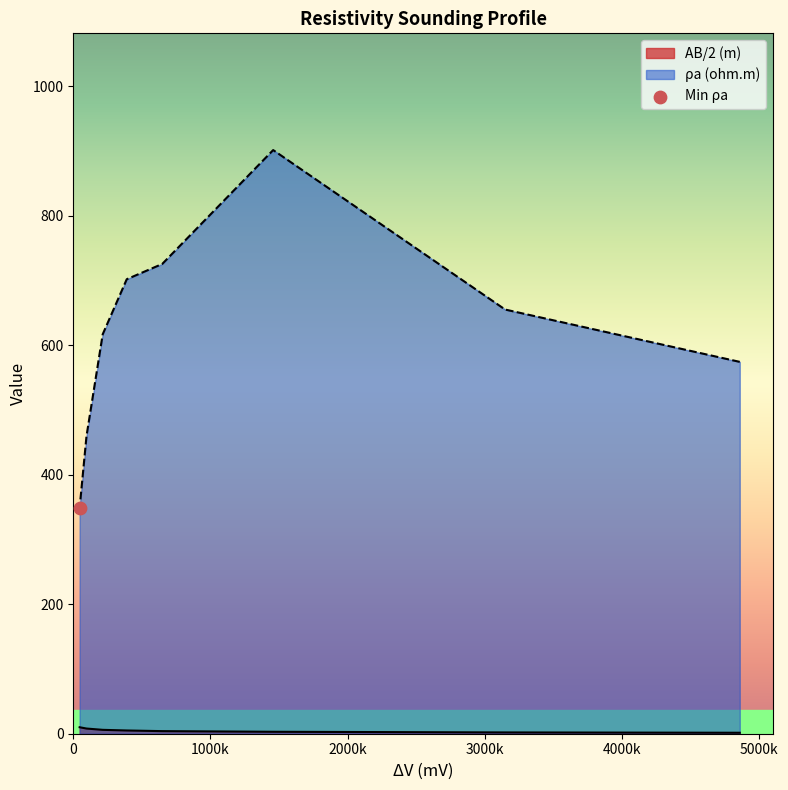

Which series has the largest total across all categories?

ρa (ohm.m)